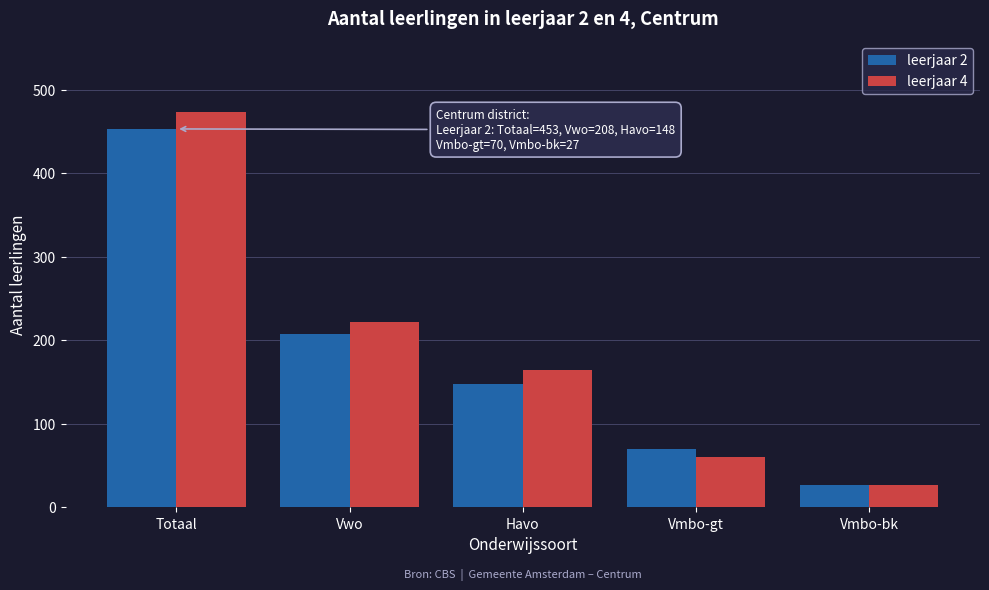

Reading left to right, extract all data points from this chart.

leerjaar 2: Totaal=453	Vwo=208	Havo=148	Vmbo-gt=70	Vmbo-bk=27
leerjaar 4: Totaal=473	Vwo=222	Havo=164	Vmbo-gt=60	Vmbo-bk=27